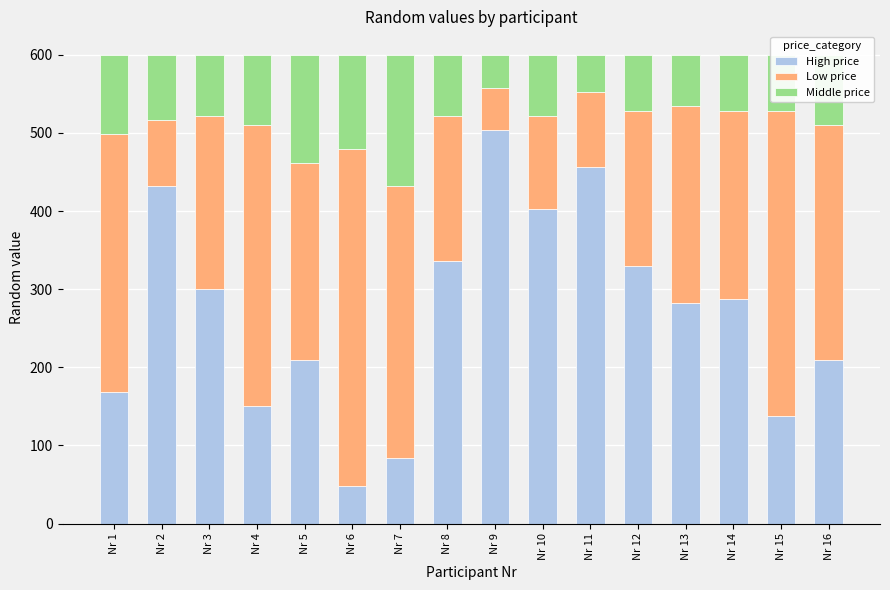

What is the total value across all series at Nr 4?

600.0